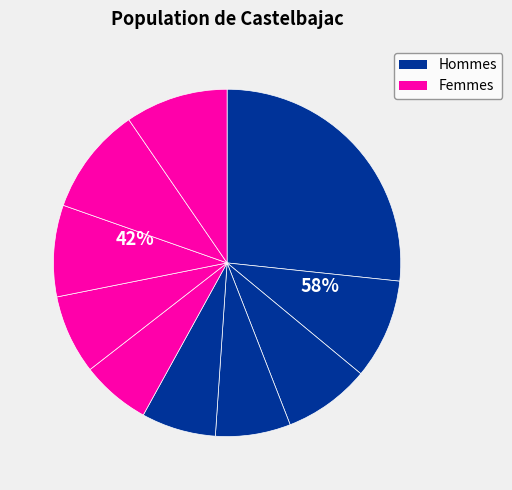

How many segments does this pie chart have?

10